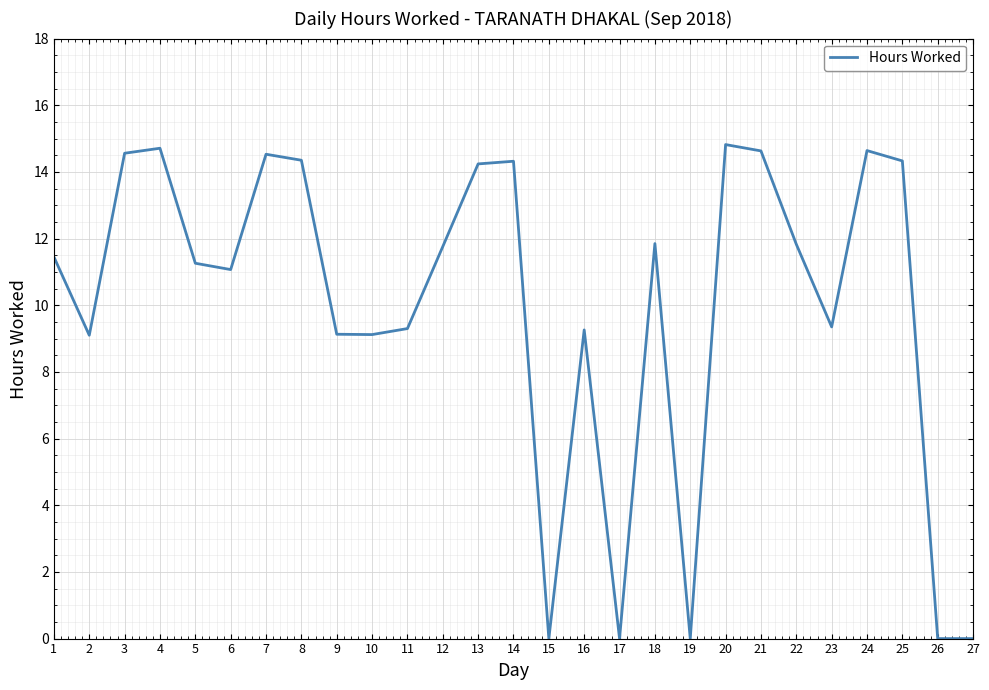

What is the maximum value shown in the chart?

14.8